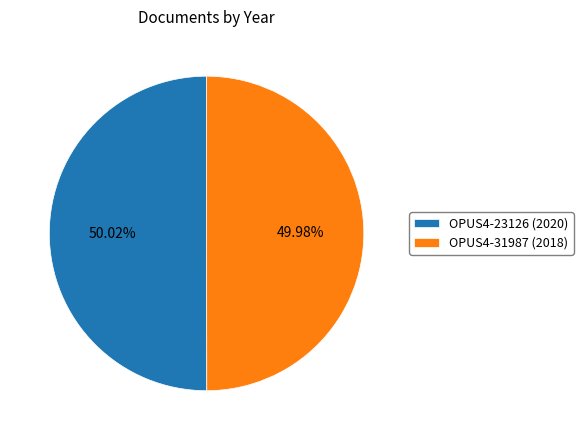

Is there a majority slice in this chart?

Yes